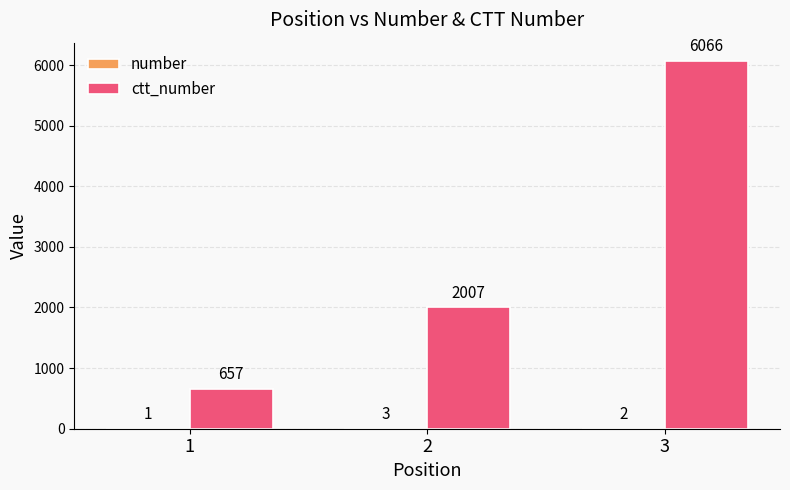

What is the maximum value shown in the chart?

6066